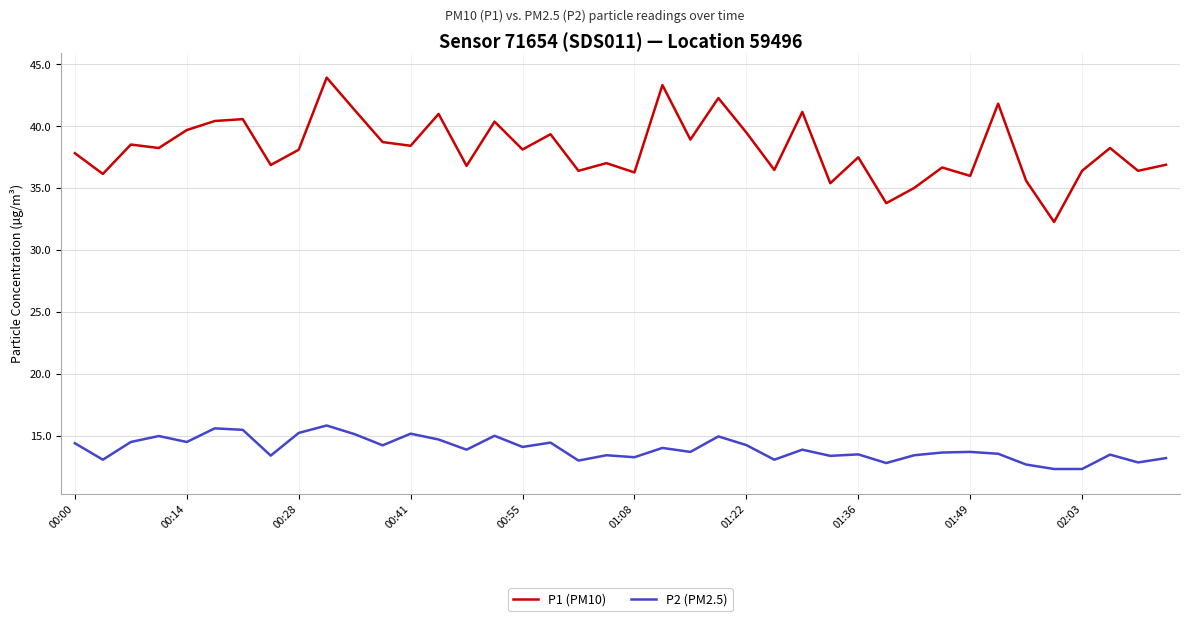

Rank the series by their maximum value, from lowest to highest.

P2 (PM2.5), P1 (PM10)